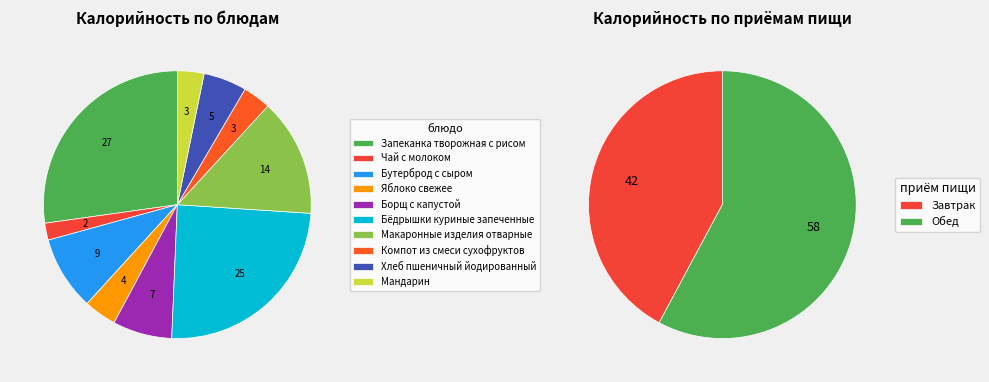

Approximately how many times larger is the value at Чай с молоком compared to Яблоко свежее?

0.5